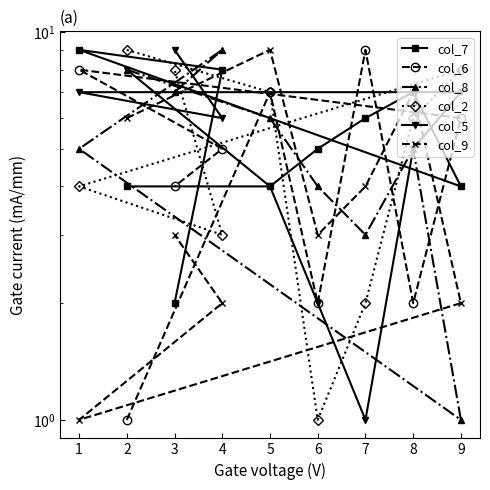

Which series ends up on top after the final intersection of col_9 and col_2?

col_2